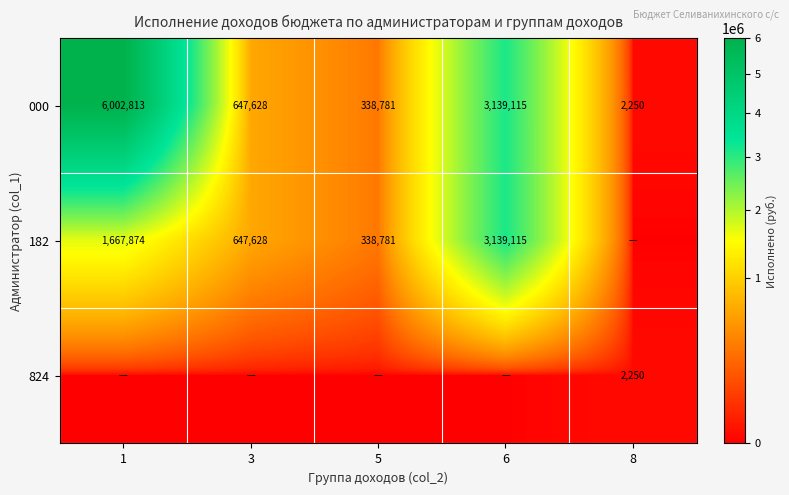

List the labels in order of 000 value, smallest first.

8, 5, 3, 6, 1